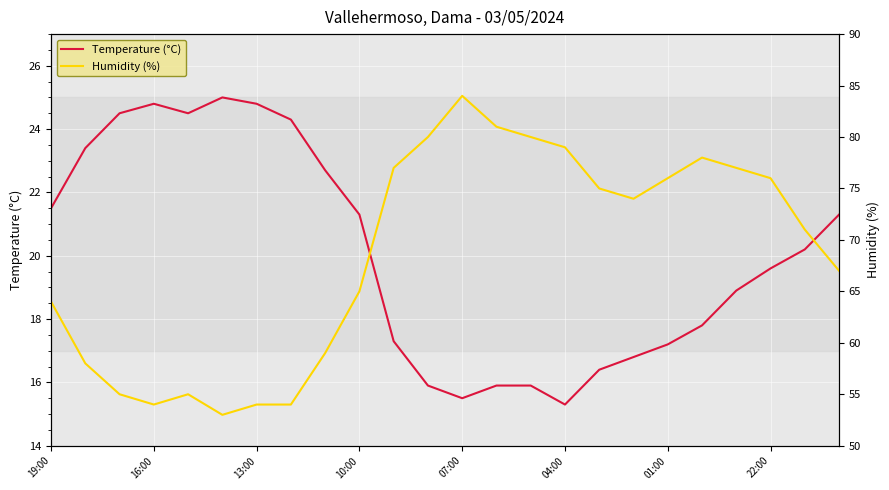

Where does the Temperature (°C) series first go above 20?

19:00